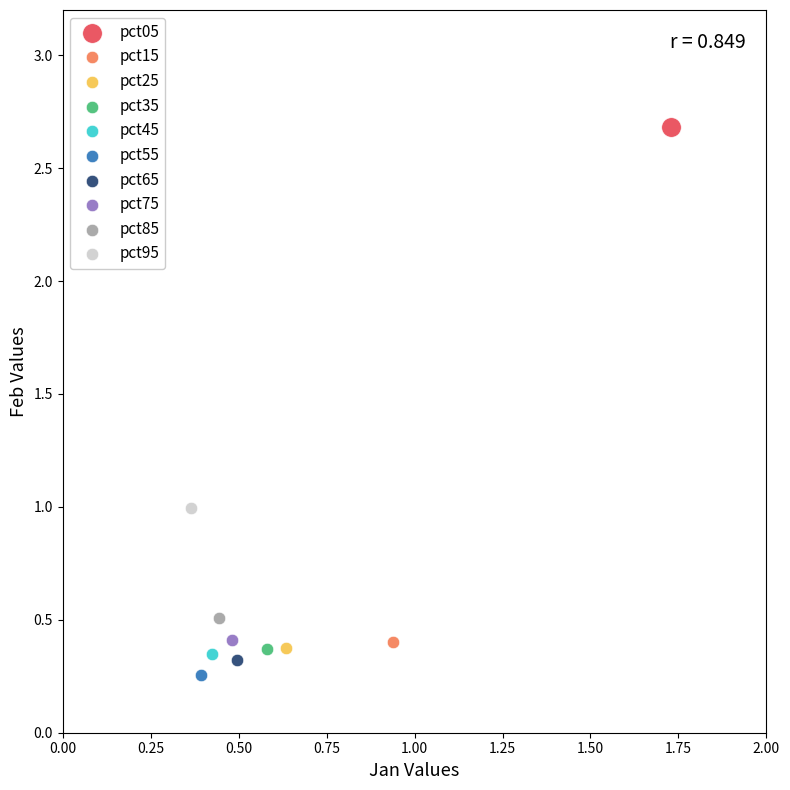

What are all the series names shown in the legend?

pct05, pct15, pct25, pct35, pct45, pct55, pct65, pct75, pct85, pct95